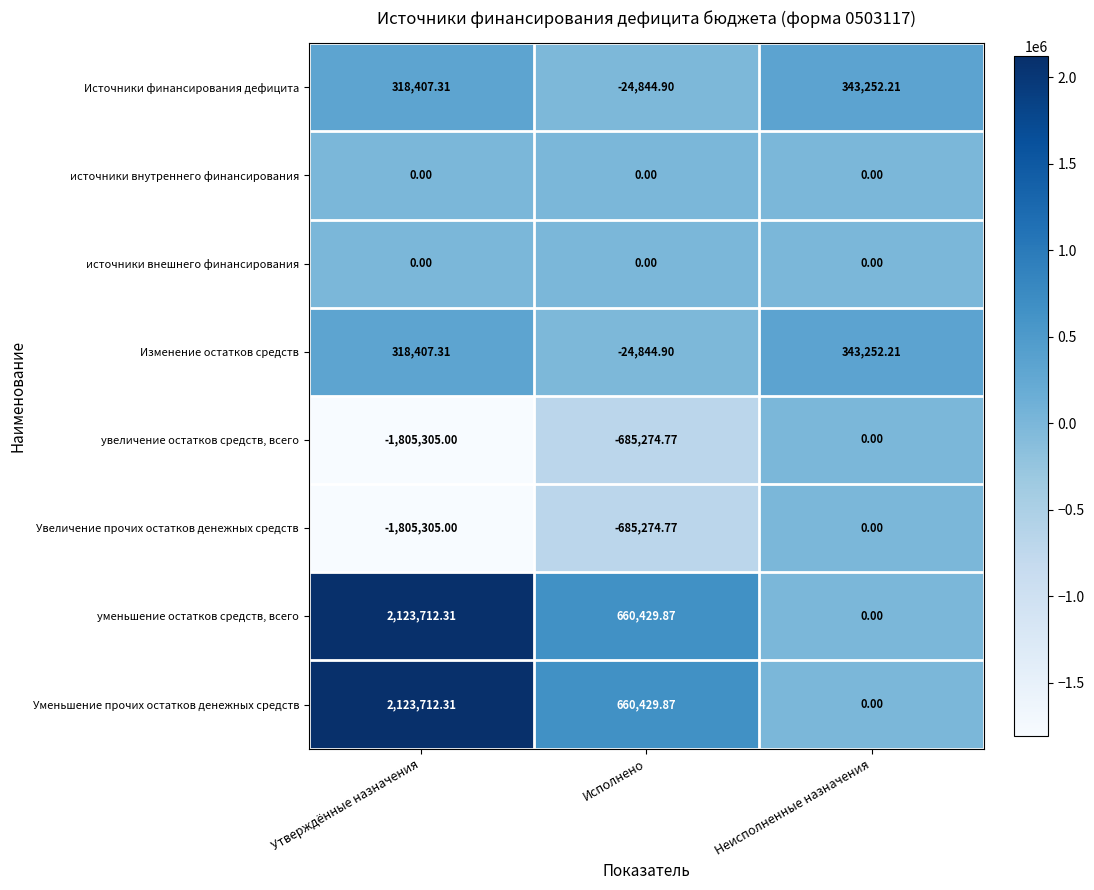

At which label does Изменение остатков средств reach its minimum?

Исполнено